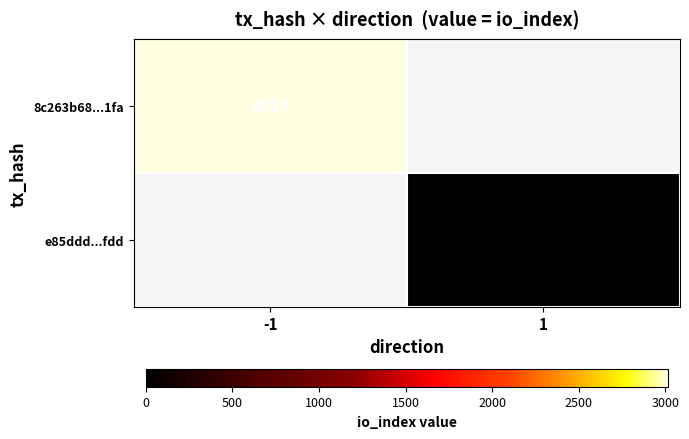

What is the smallest value displayed?

31.0